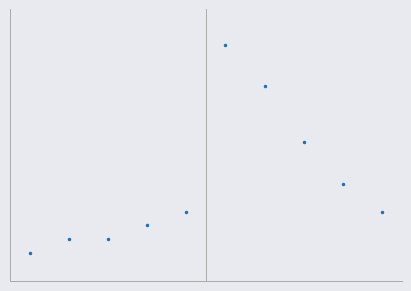

Does the chart have visible grid lines?

No